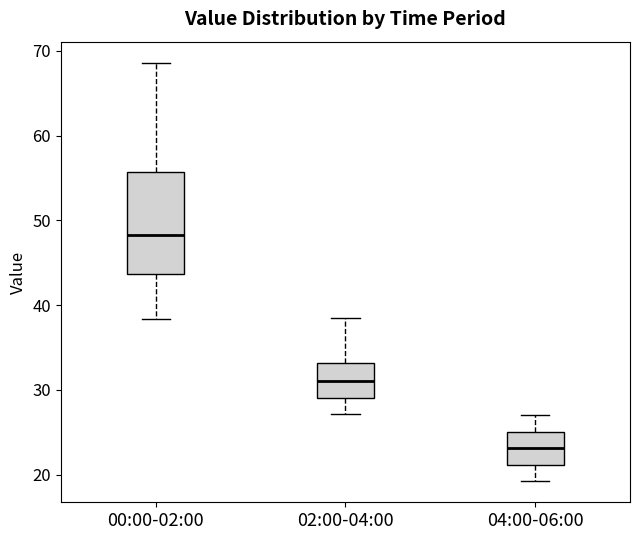

Comparing the boxes themselves (not the whiskers), which one is the tallest?

00:00-02:00